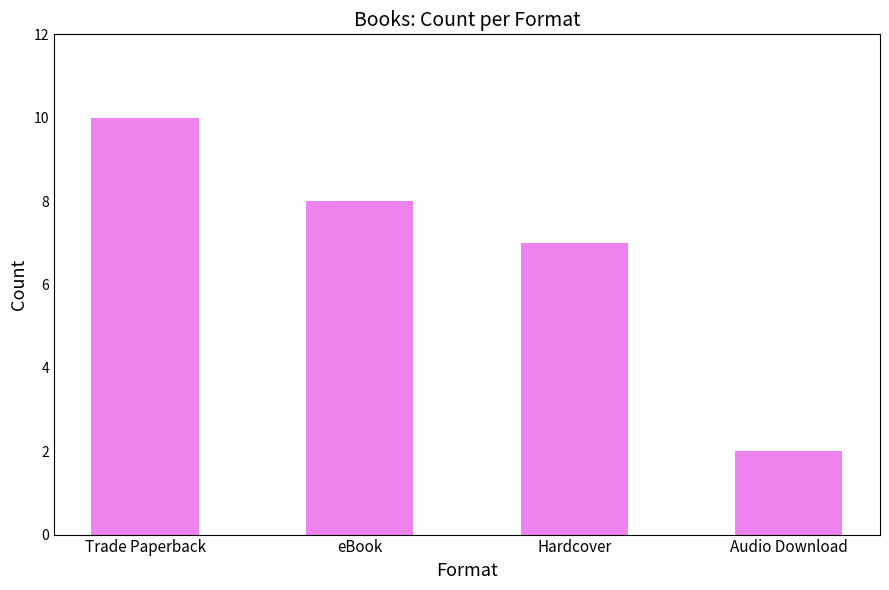

What position from the right is Hardcover?

2